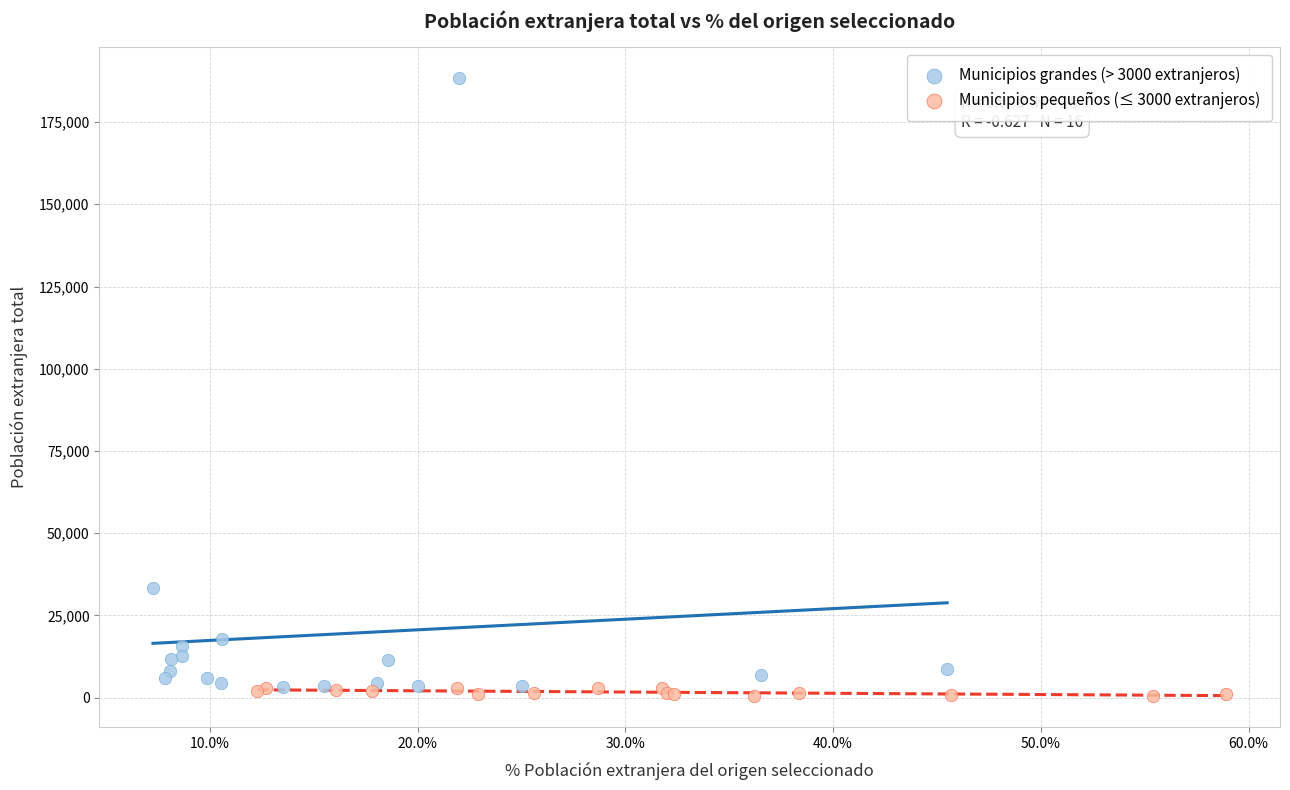

Which series contains the highest Y value?

Municipios grandes (> 3000 extranjeros)